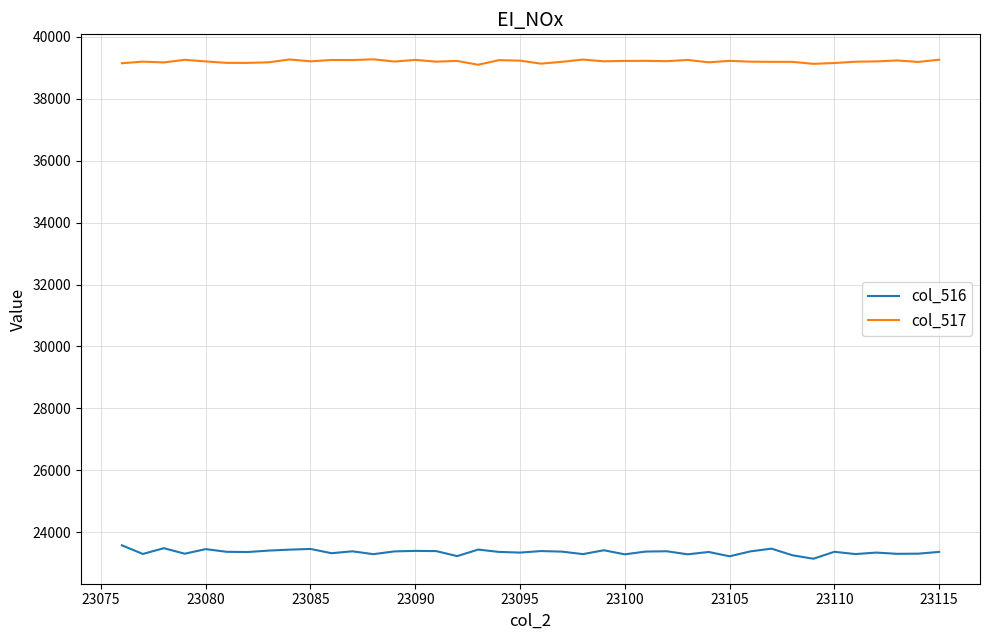

What is the smallest value displayed?

23147